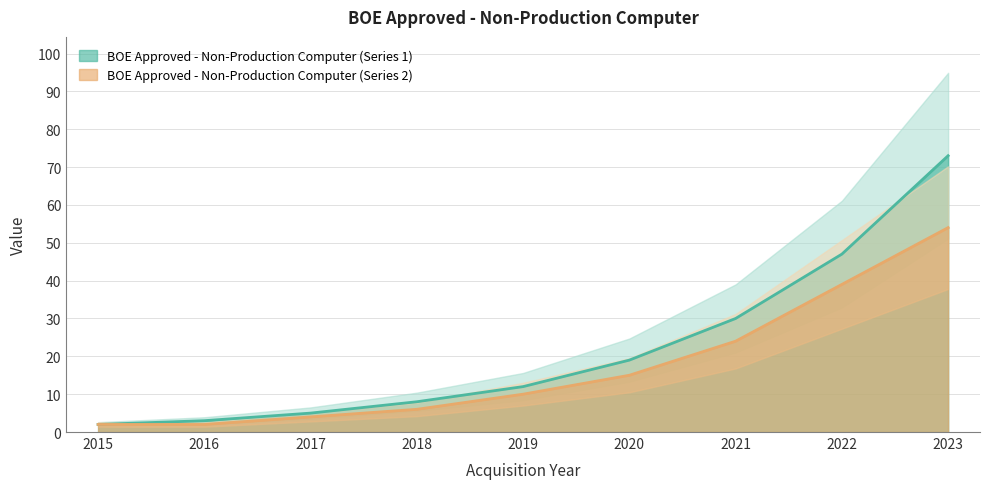

The value of BOE Approved - Non-Production Computer (Series 2) at 2018 is 6. True or false?

True